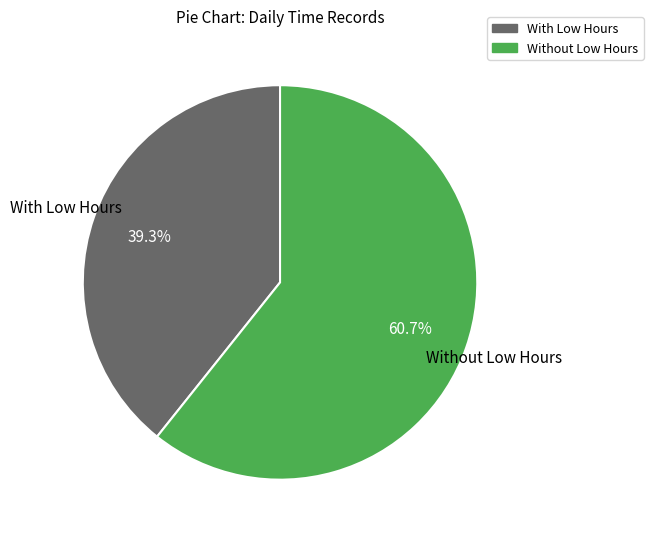

Is there any slice that represents more than half of the pie?

Yes